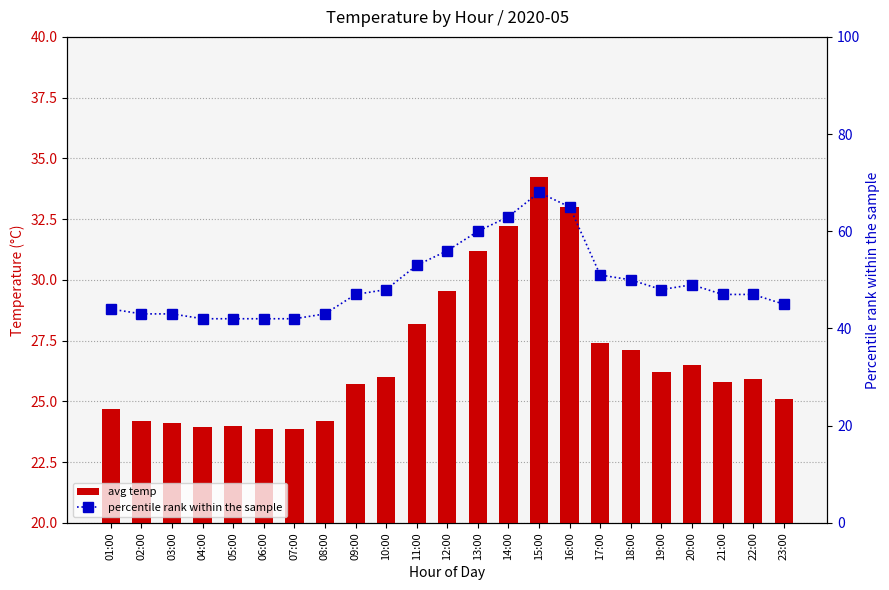

How many data points does each series have?

23